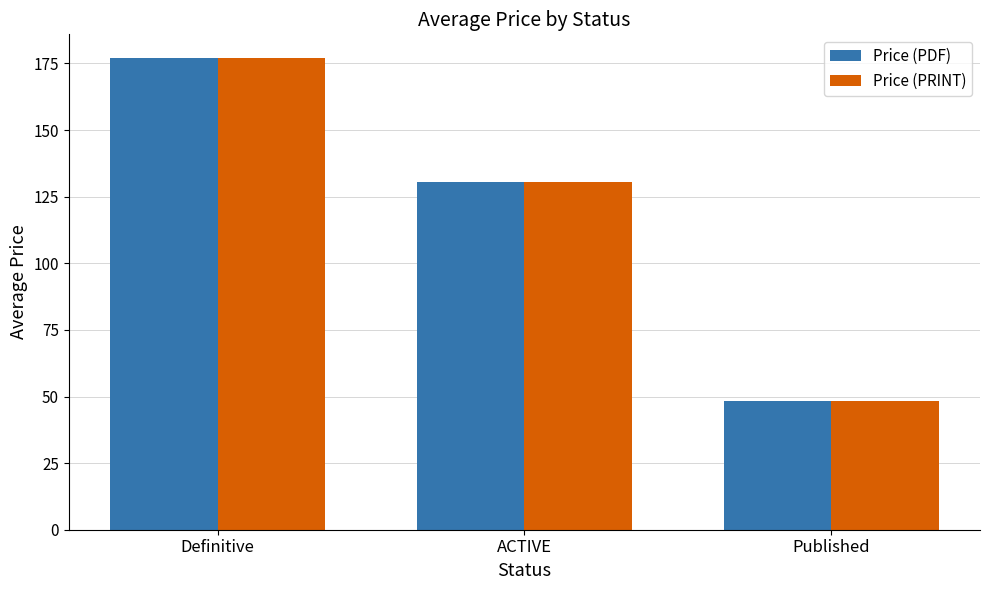

What position from the right is ACTIVE?

2